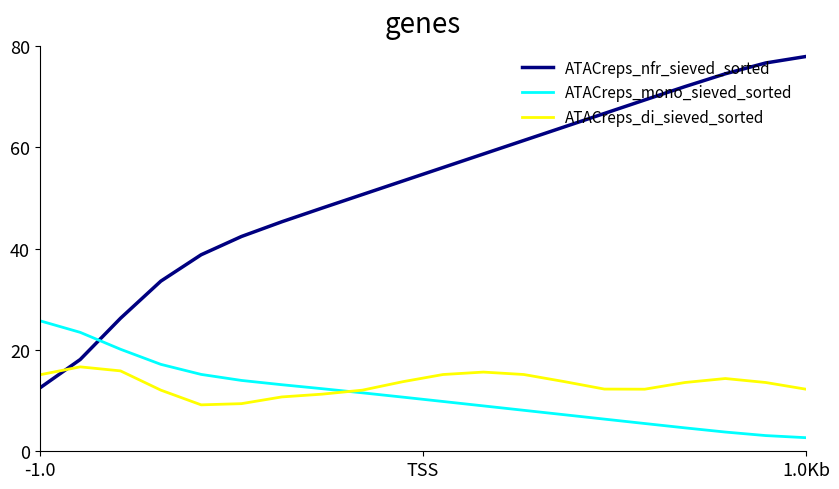

True or false: ATACreps_nfr_sieved_sorted has more than 2 points higher than both neighbors.

False